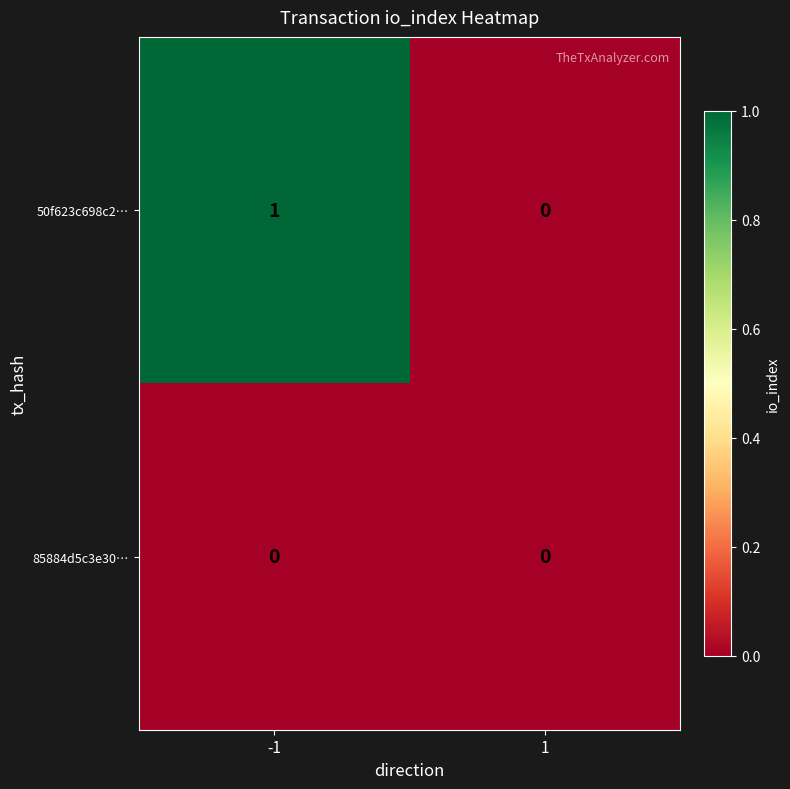

The 85884d5c3e30… series shows 0 at 1. True or false?

True